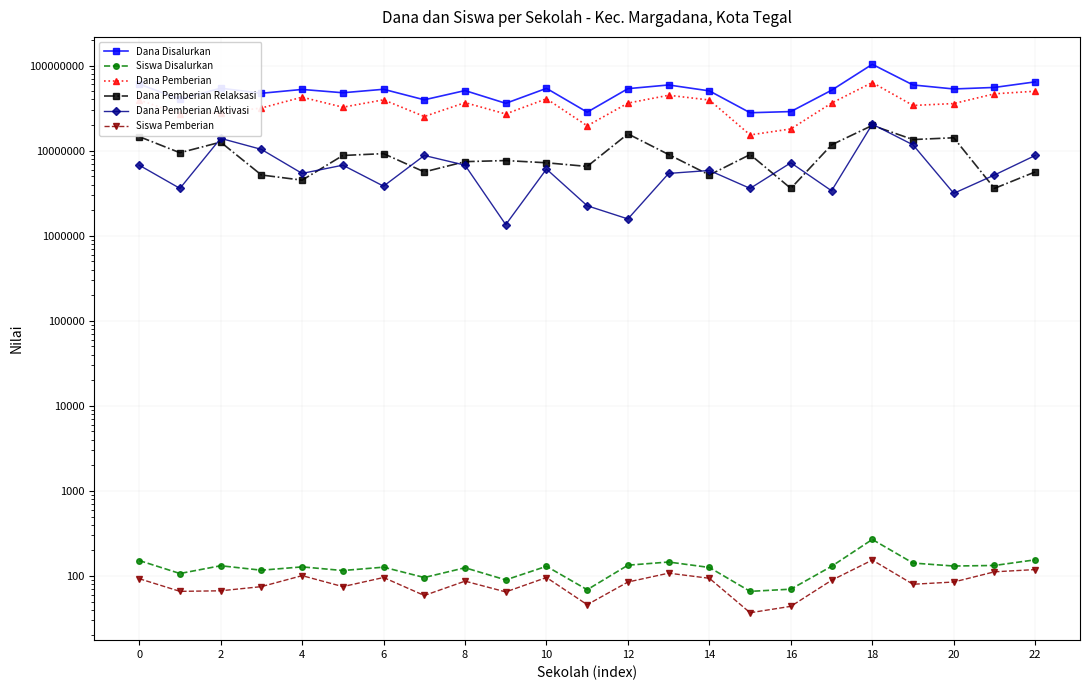

True or false: Siswa Pemberian and Dana Pemberian Relaksasi intersect in this chart.

False